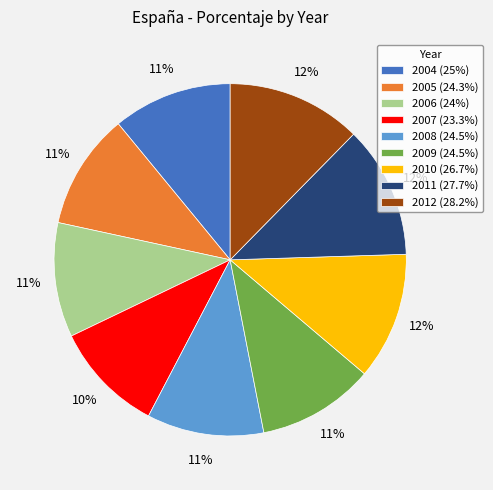

Is it true that 2010 is 12% of the pie?

True